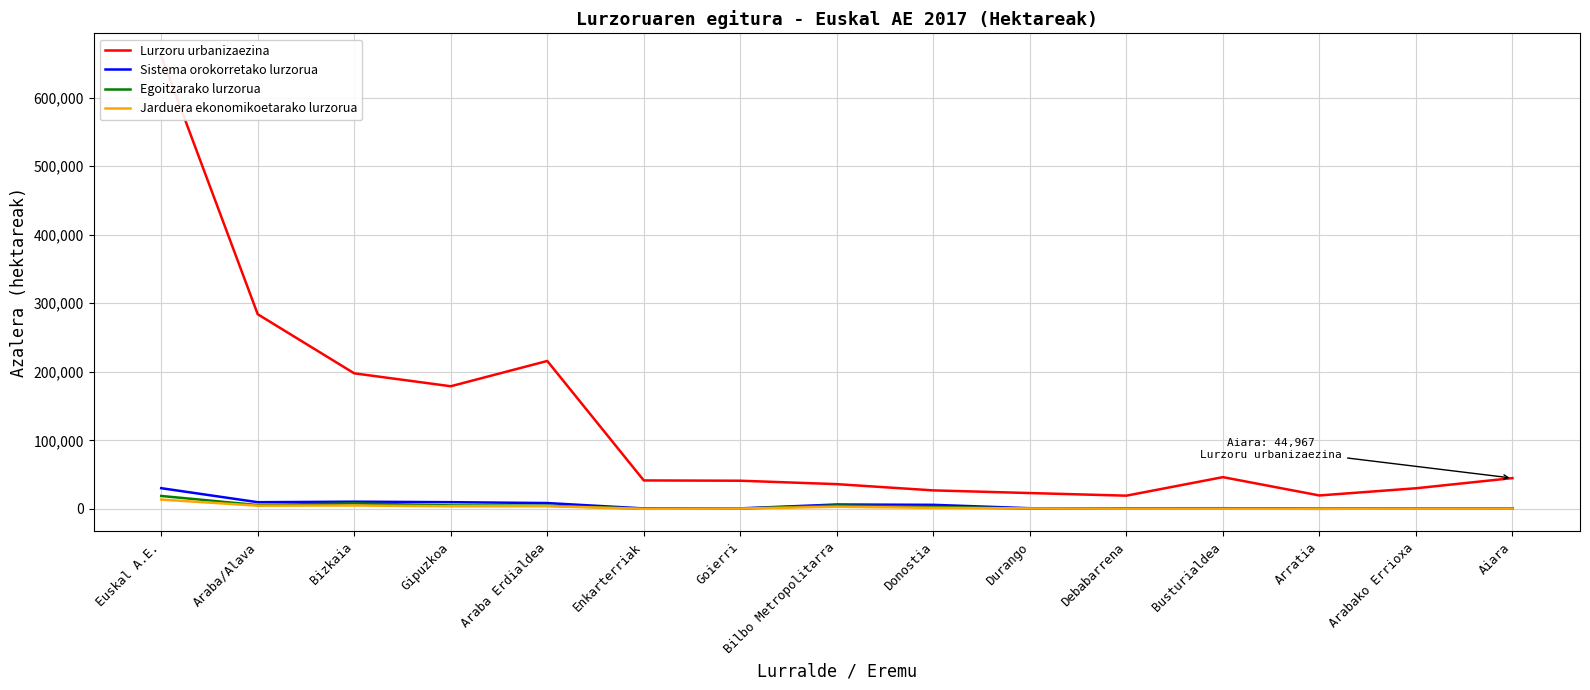

Reading right to left, extract all data points from this chart.

Lurzoru urbanizaezina: Aiara=44966.9	Arabako Errioxa=30140.9	Arratia=19657.0	Busturialdea=46377.8	Debabarrena=19344.2	Durango=23162.6	Donostia=27048.6	Bilbo Metropolitarra=36161.8	Goierri=41139.5	Enkarterriak=41558.8	Araba Erdialdea=215816.6	Gipuzkoa=178941.0	Bizkaia=197768.5	Araba/Alava=283957.0	Euskal A.E.=660666.6
Sistema orokorretako lurzorua: Aiara=893.0	Arabako Errioxa=542.7	Arratia=321.8	Busturialdea=1060.3	Debabarrena=943.3	Durango=1035.5	Donostia=5982.4	Bilbo Metropolitarra=6461.5	Goierri=837.7	Enkarterriak=739.4	Araba Erdialdea=8581.0	Gipuzkoa=9860.5	Bizkaia=10574.3	Araba/Alava=9828.6	Euskal A.E.=30263.4
Egoitzarako lurzorua: Aiara=696.8	Arabako Errioxa=501.8	Arratia=191.8	Busturialdea=700.8	Debabarrena=317.3	Durango=558.6	Donostia=3025.5	Bilbo Metropolitarra=5081.2	Goierri=520.4	Enkarterriak=479.7	Araba Erdialdea=4665.0	Gipuzkoa=5133.7	Bizkaia=8139.8	Araba/Alava=5649.2	Euskal A.E.=18922.7
Jarduera ekonomikoetarako lurzorua: Aiara=478.2	Arabako Errioxa=402.4	Arratia=166.4	Busturialdea=314.1	Debabarrena=405.1	Durango=738.3	Donostia=1562.5	Bilbo Metropolitarra=3222.2	Goierri=551.4	Enkarterriak=172.1	Araba Erdialdea=3960.4	Gipuzkoa=3898.0	Bizkaia=4993.1	Araba/Alava=4752.0	Euskal A.E.=13643.1